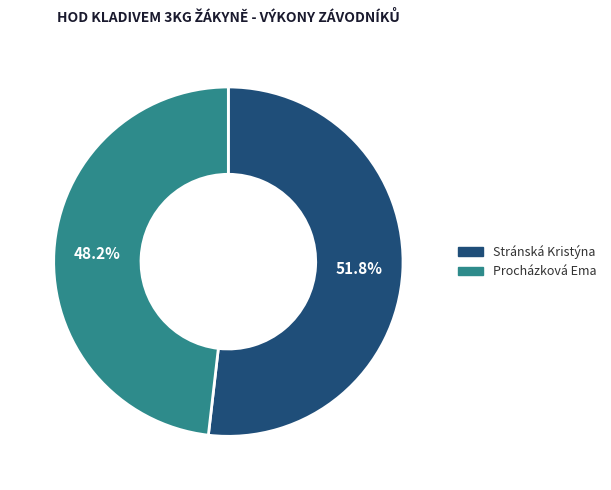

What percentage is the Procházková Ema slice, to the nearest percent?

48%